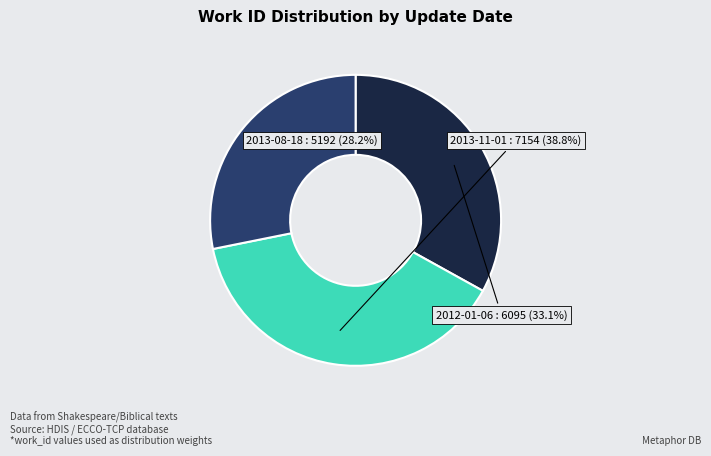

Which category has the biggest portion of the pie?

2013-11-01